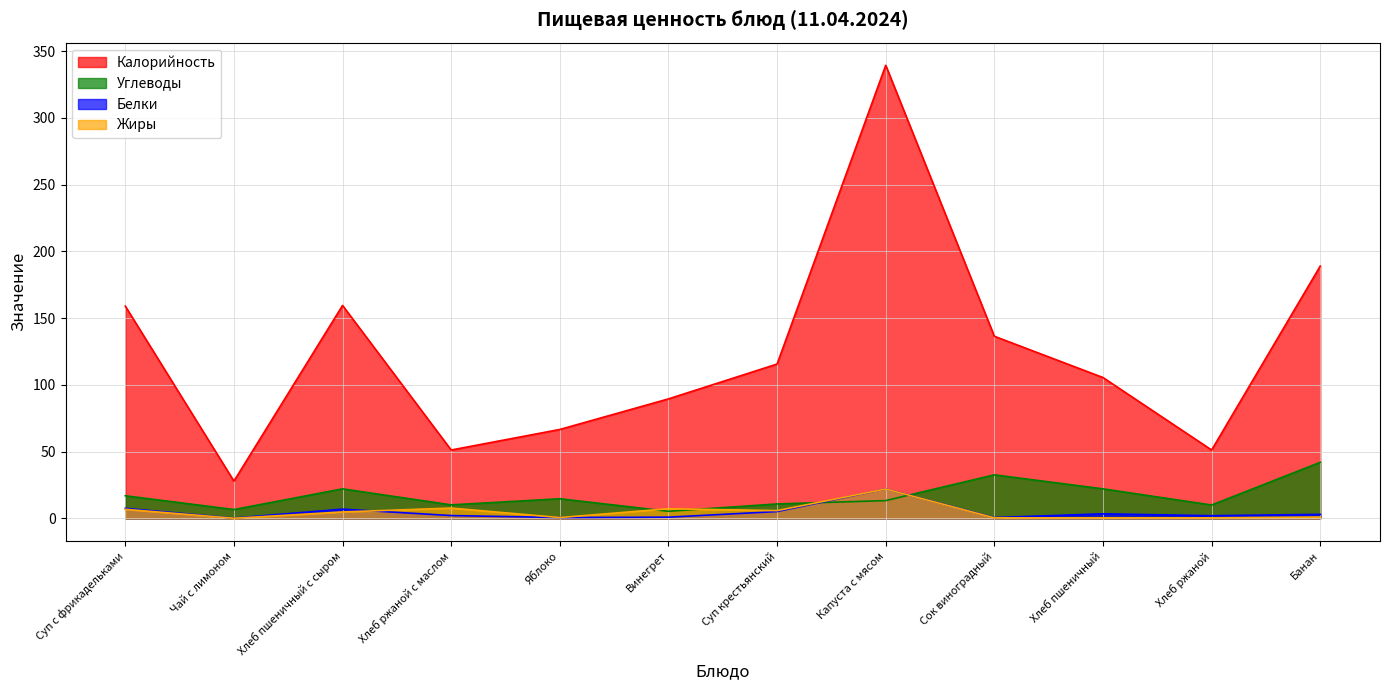

Which series changed the most between Чай с лимоном and Яблоко?

Калорийность